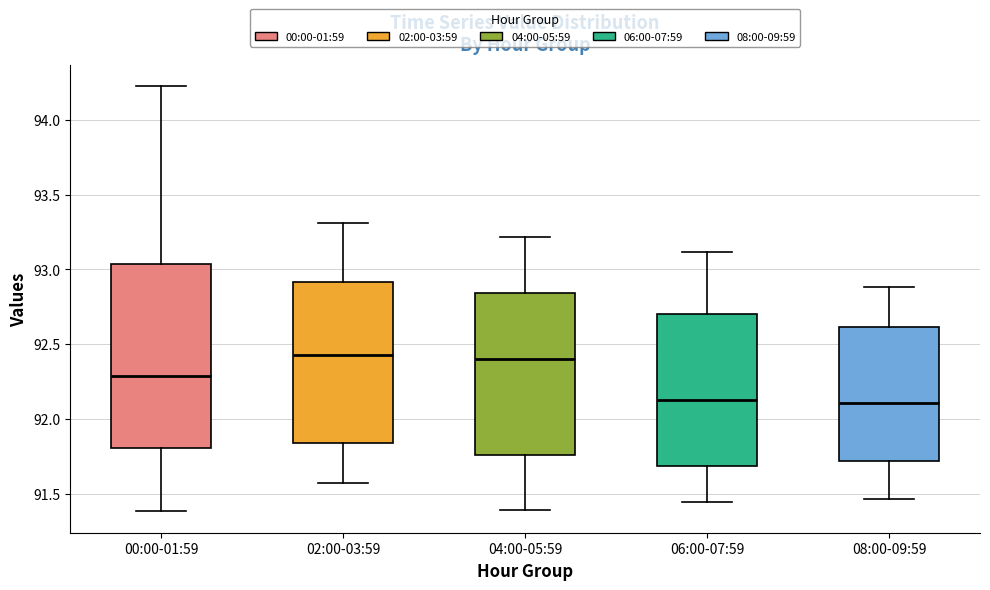

Reading left to right, transcribe this box plot: for each box, give where its median line is, the range the box spans, and where its two whiskers end, as read against the y-axis. The values are not printed on the chart, so give them approximately, as read against the axis.

00:00-01:59: median 92.30, box 91.80 to 93.05, whiskers 91.40 to 94.25
02:00-03:59: median 92.45, box 91.85 to 92.90, whiskers 91.55 to 93.30
04:00-05:59: median 92.40, box 91.75 to 92.85, whiskers 91.40 to 93.20
06:00-07:59: median 92.15, box 91.70 to 92.70, whiskers 91.45 to 93.10
08:00-09:59: median 92.10, box 91.70 to 92.60, whiskers 91.45 to 92.90